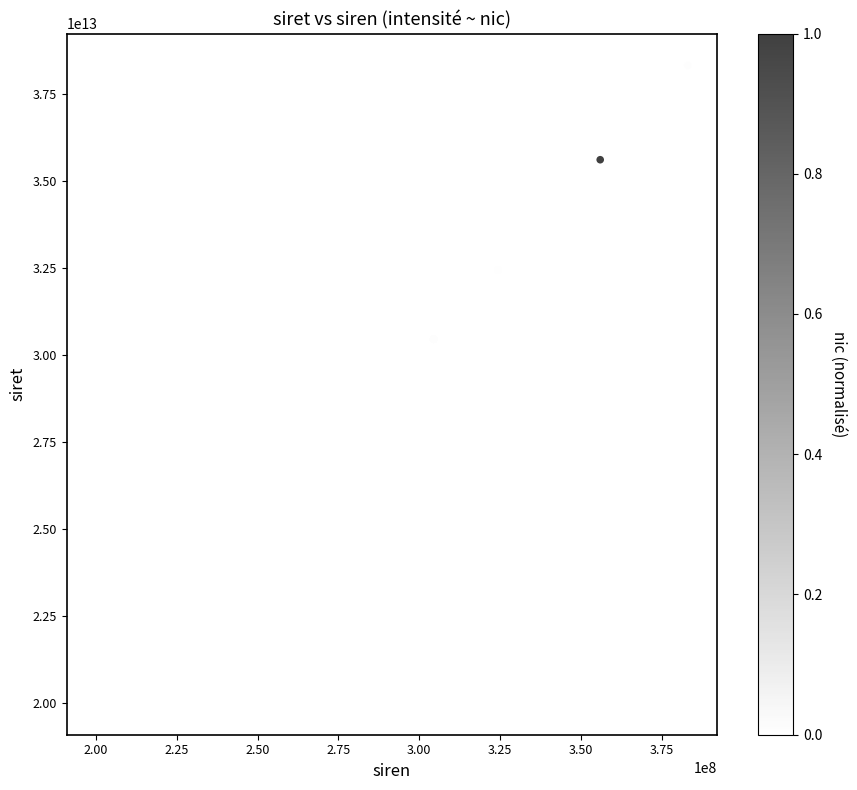

What Y value in the scatter plot is closest to 29159090800043?

30001989000015